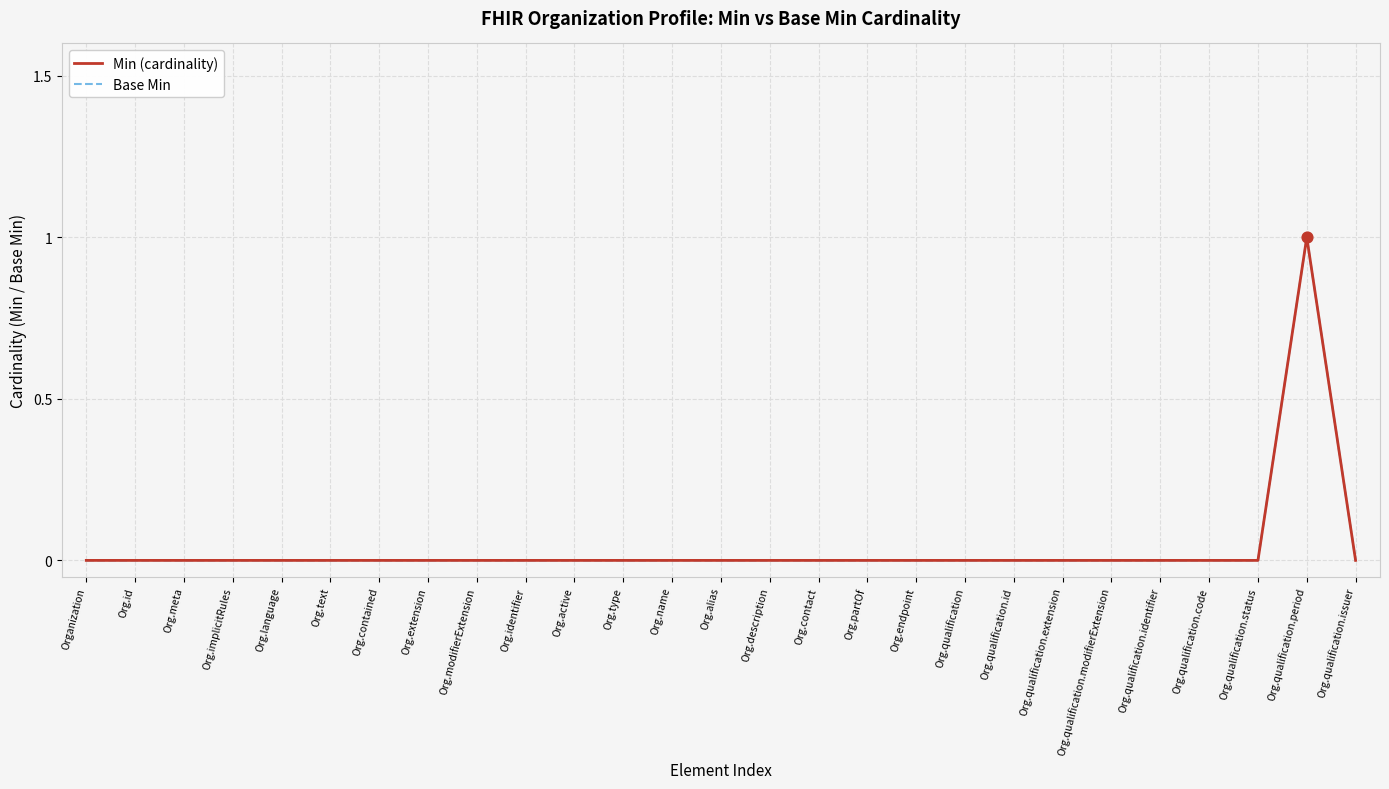

Which series has the largest total across all categories?

Min (cardinality)